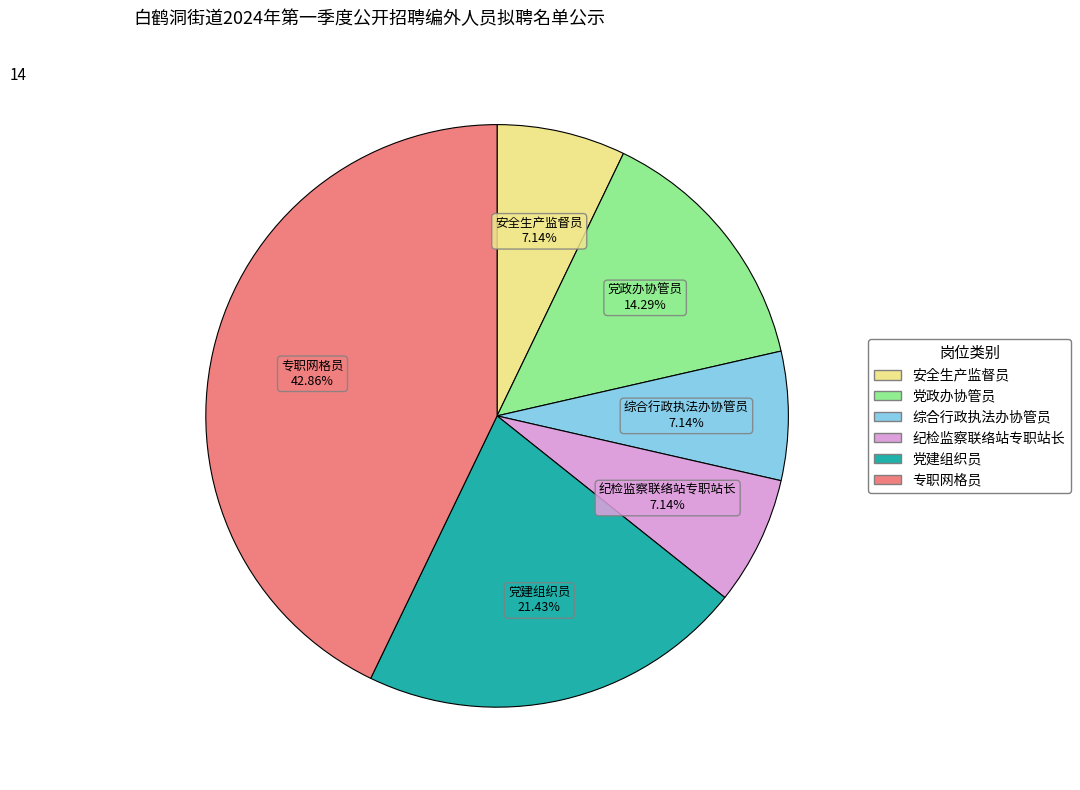

Does 安全生产监督员 account for over 50% of the chart?

No